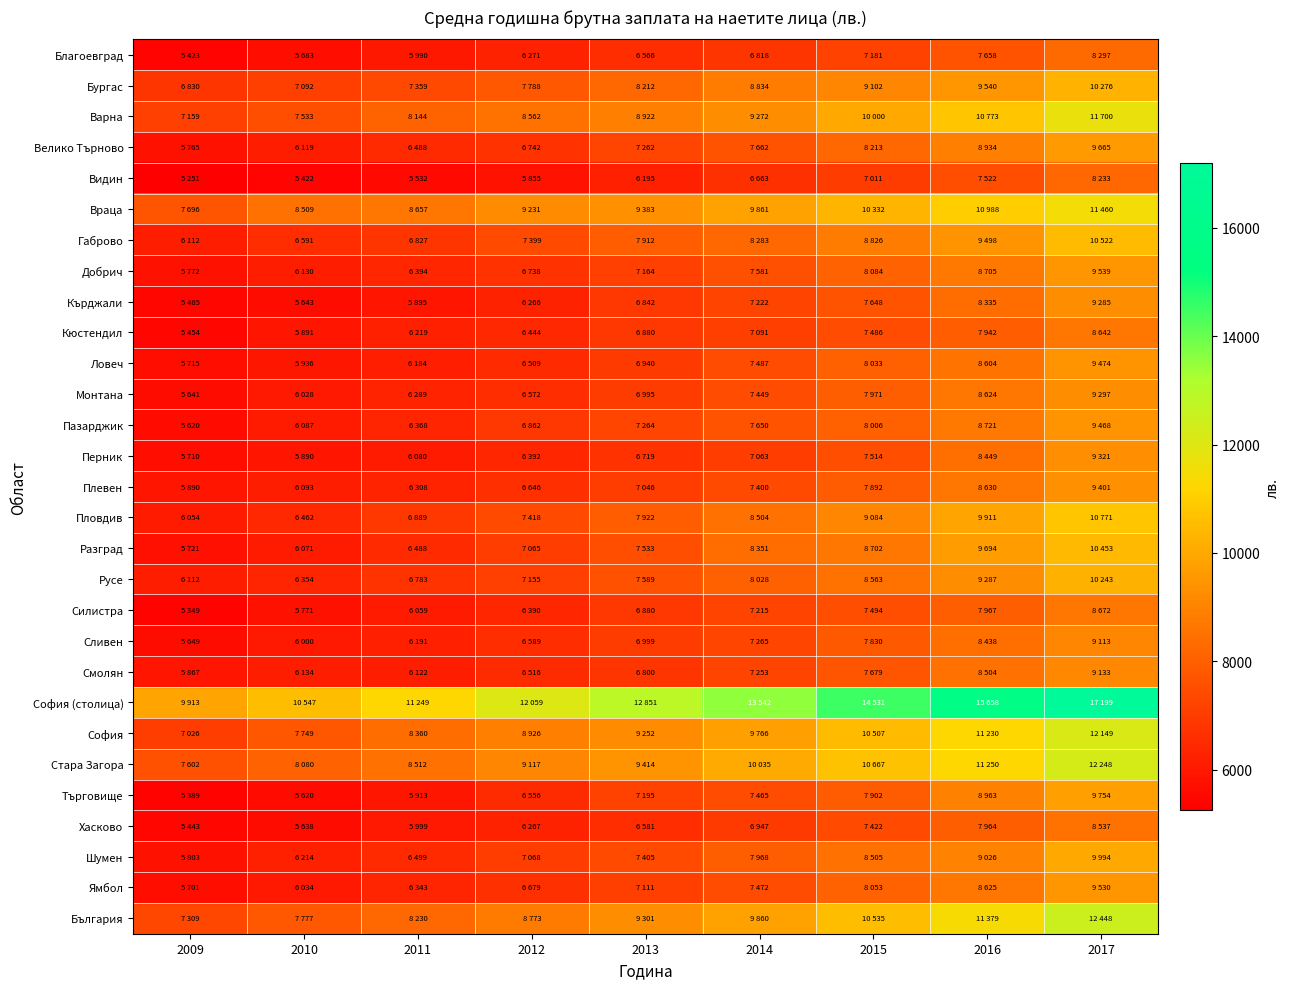

What is the spread (max minus min) of values at 2015?

7520